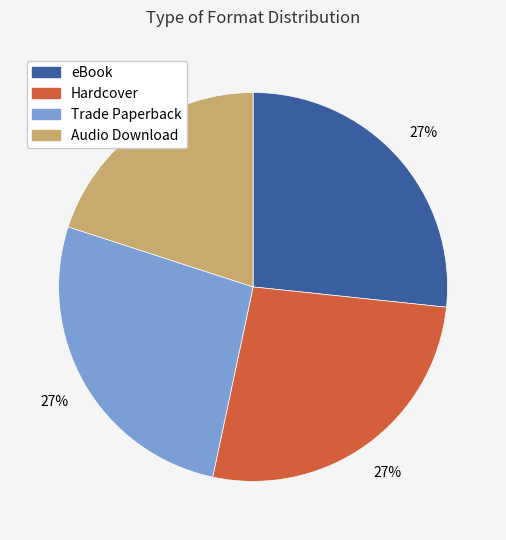

Is there a majority slice in this chart?

No